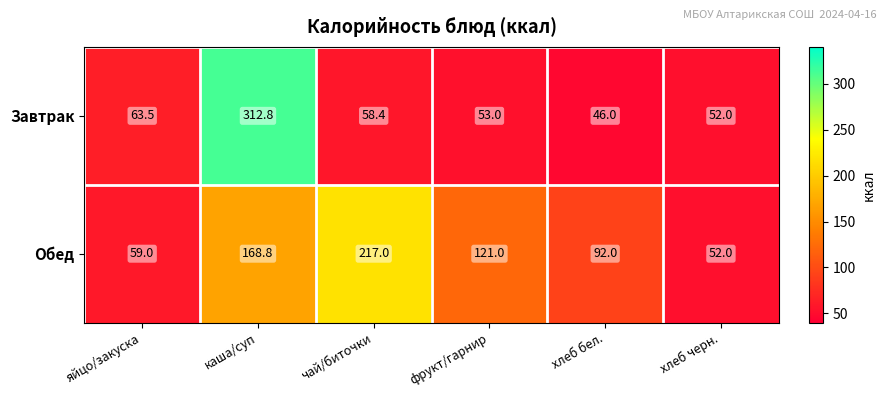

What is the average value of the Завтрак series?

97.6